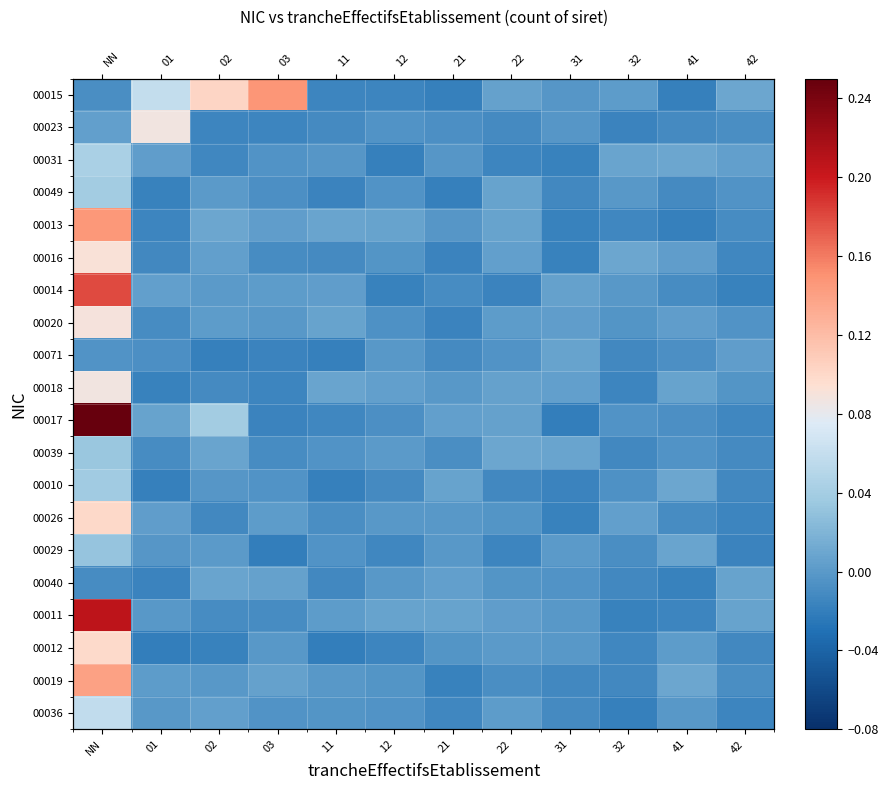

How many values in the 00049 series are below 0?

9